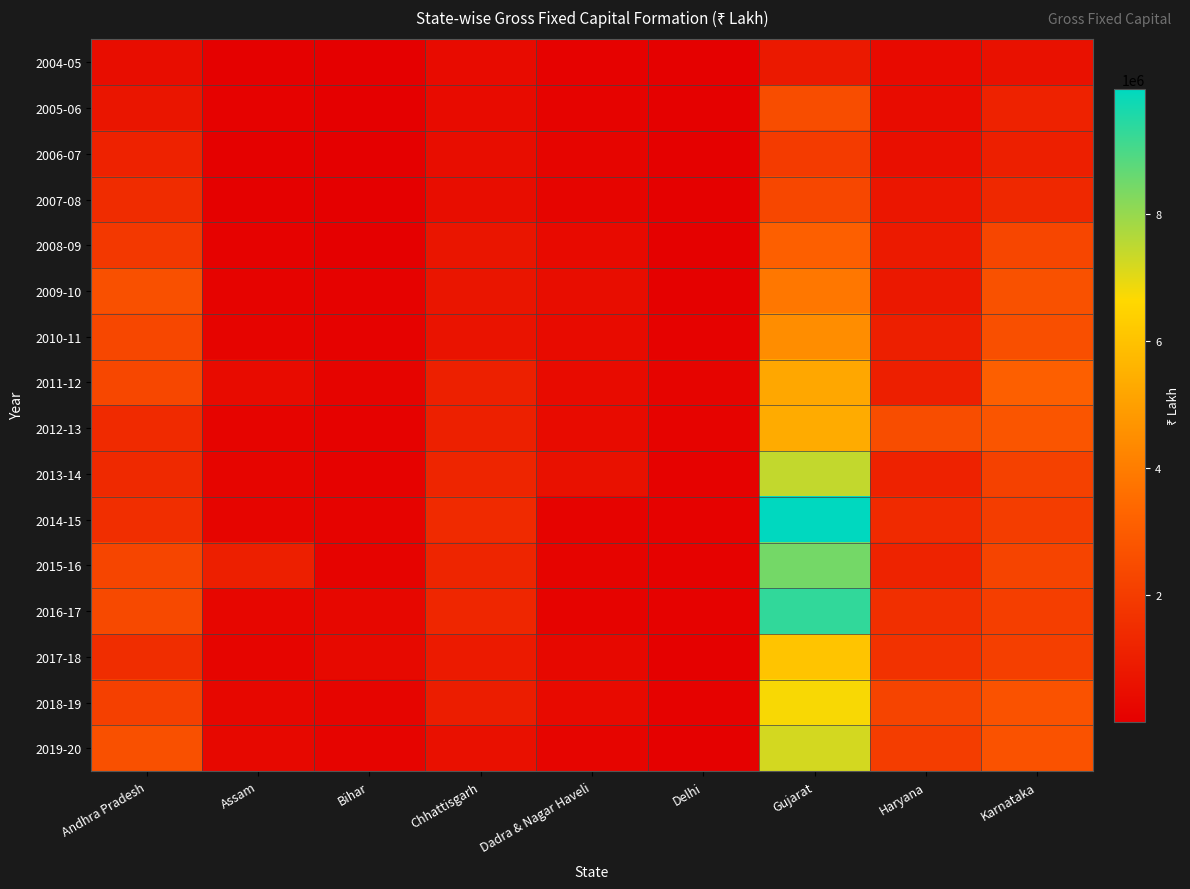

At which category is the sum across all series the highest?

Gujarat